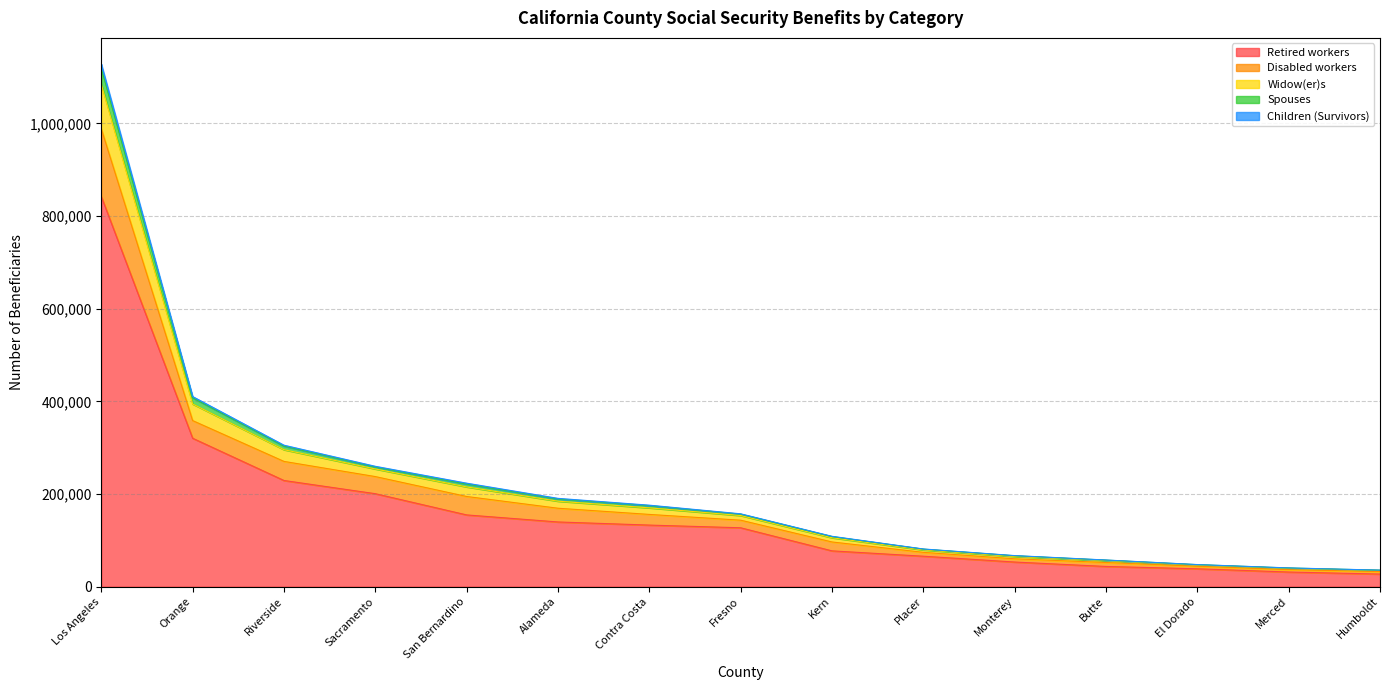

At which category is the sum across all series the highest?

Los Angeles